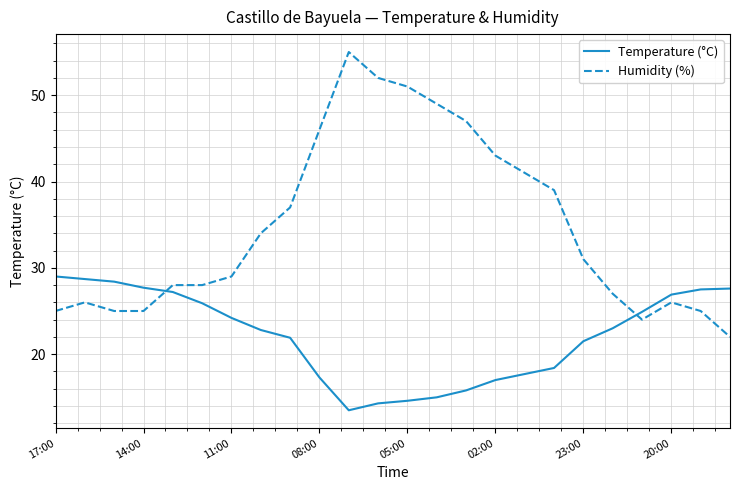

List the series in order of their peak value, highest first.

Humidity (%), Temperature (°C)